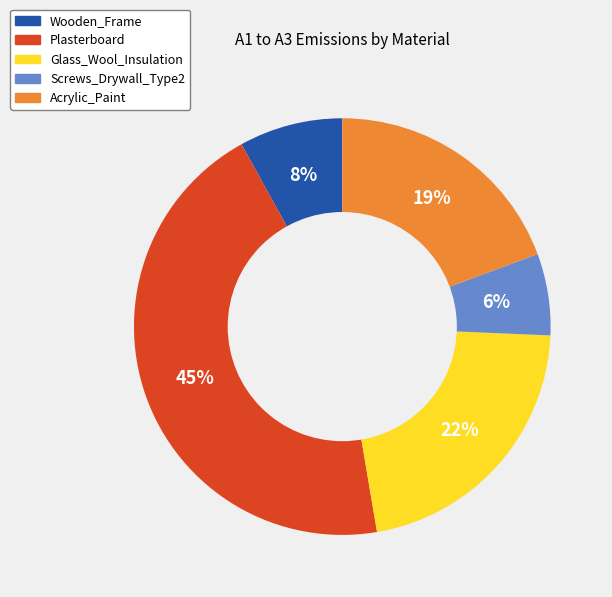

The Acrylic_Paint slice represents 19% of the pie. True or false?

True